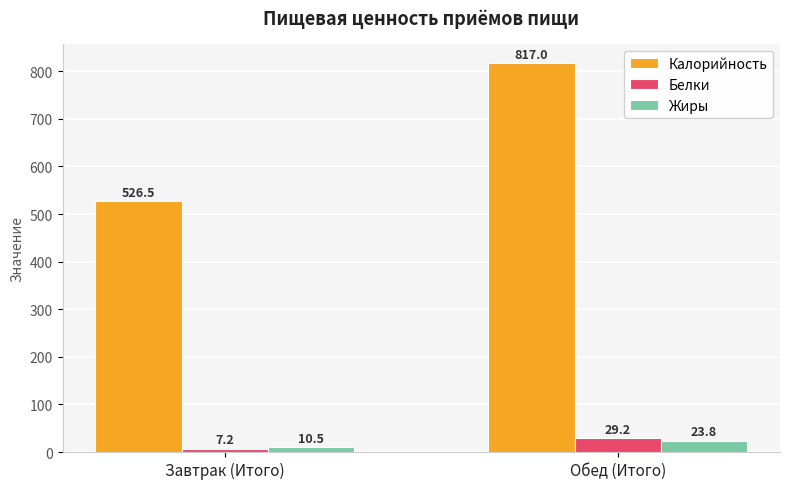

What is the label of the 1st bar from the right?

Обед (Итого)